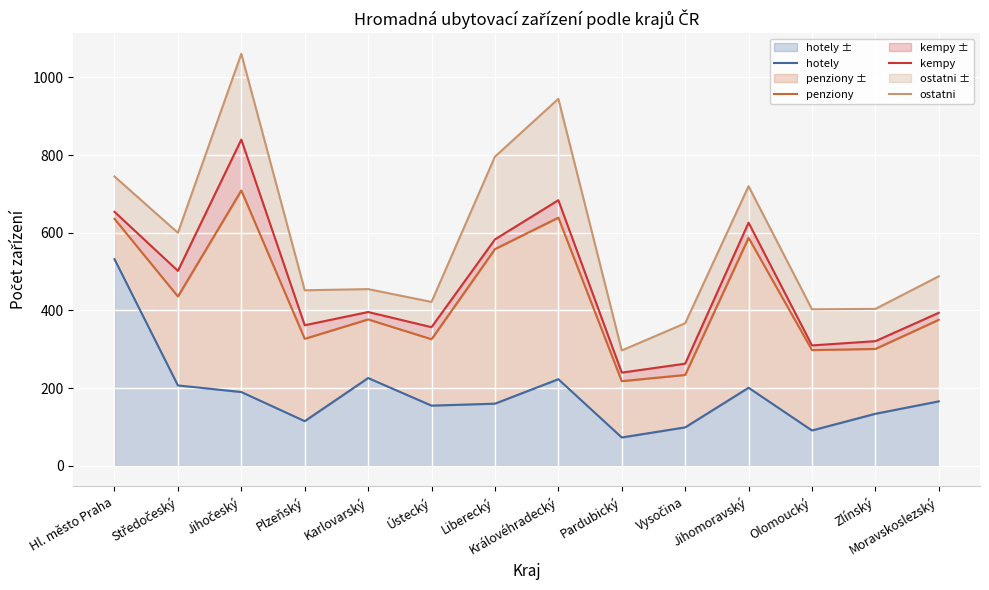

Reading right to left, what are all the values shown in this chart?

hotely: 166	134	91	201	99	73	223	160	155	226	115	190	207	532
penziony: 376	301	298	587	234	218	639	558	326	377	327	709	436	636
kempy: 394	321	310	626	263	240	684	583	357	396	362	840	502	654
ostatni: 488	404	403	720	367	297	945	796	422	455	452	1061	600	745